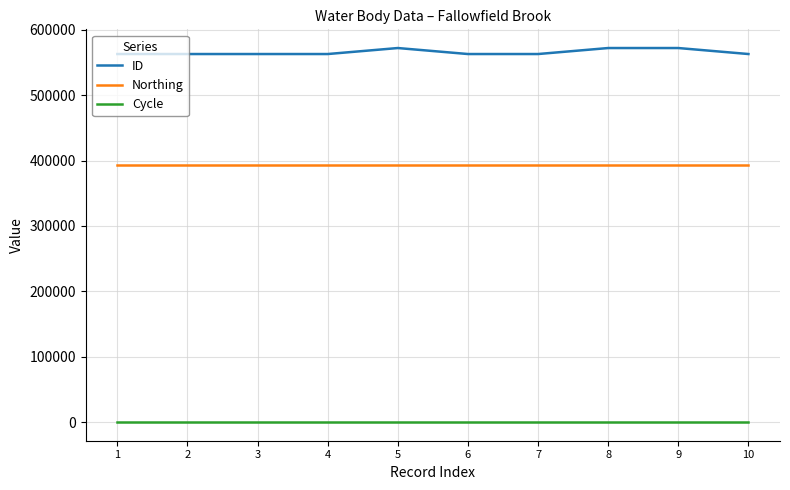

What is the total value across all series at 3?

956362